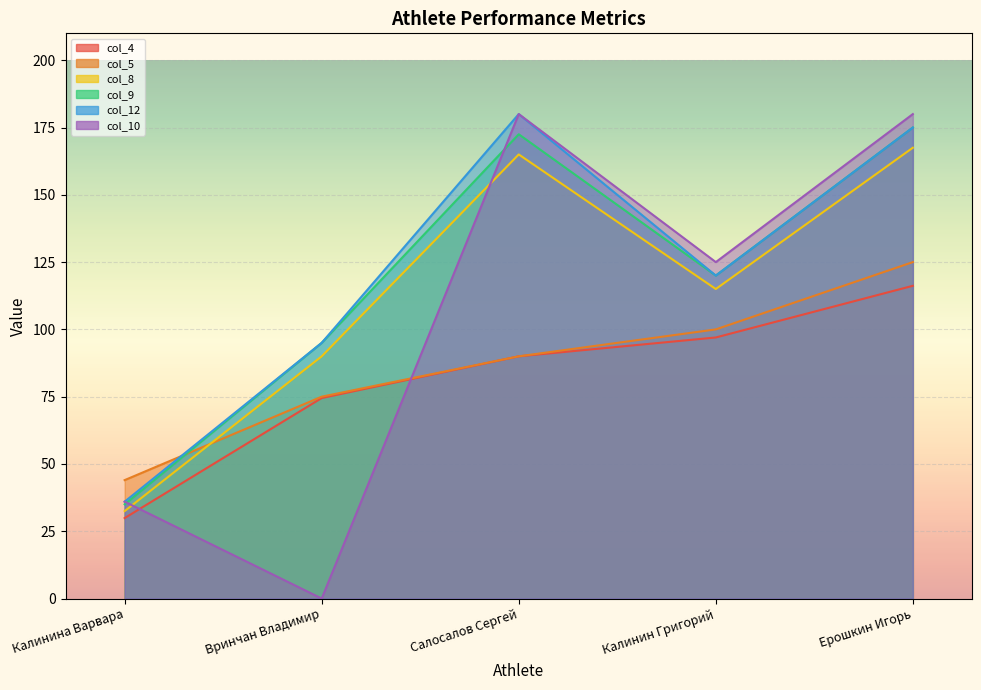

Reading left to right, extract all data points from this chart.

col_4: 29.9	74.5	90.0	97.0	116.2
col_5: 44.0	75.0	90.0	100.0	125.0
col_8: 32.5	90.0	165.0	115.0	167.5
col_9: 35.0	95.0	172.5	120.0	175.0
col_12: 36.0	95.0	180.0	120.0	175.0
col_10: 36.0	0.0	180.0	125.0	180.0